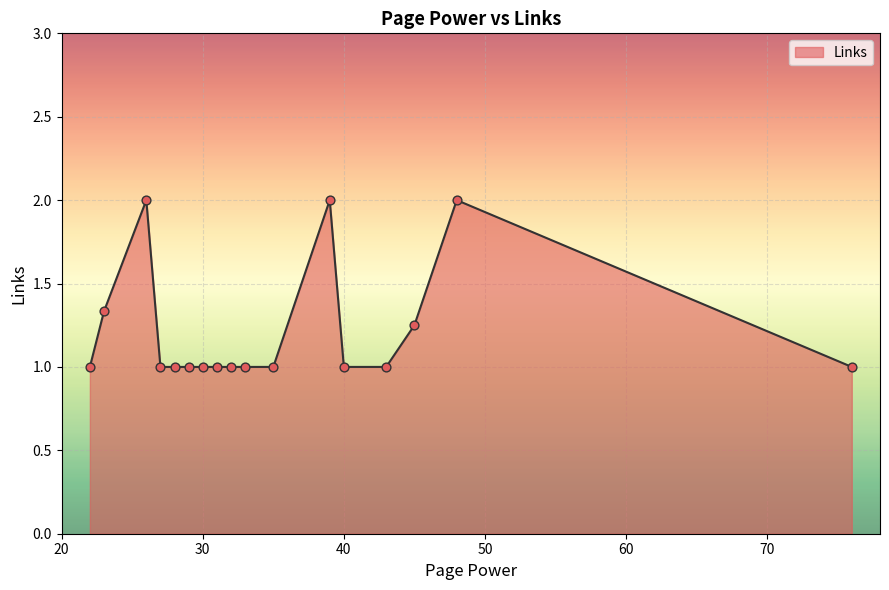

What is the smallest value displayed?

1.0